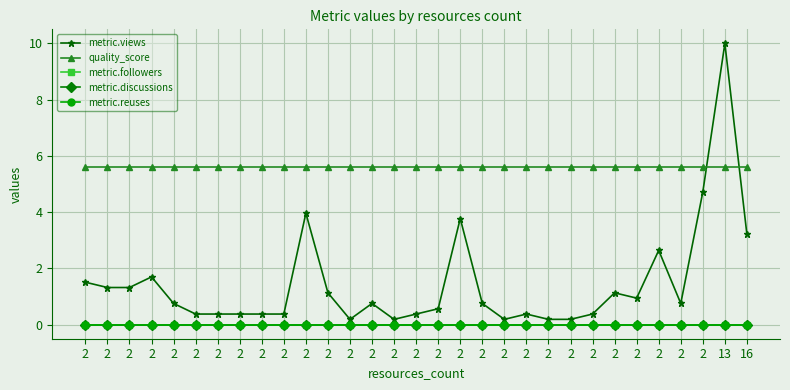

How many lines are shown in the chart?

5